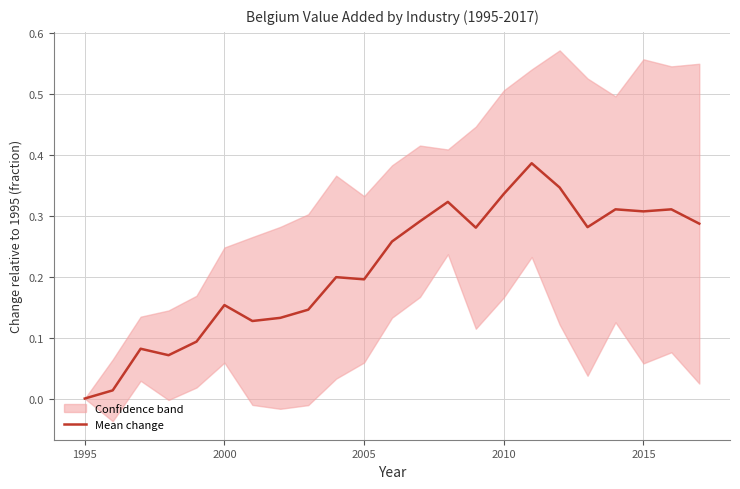

What position from the left is 2015?

21